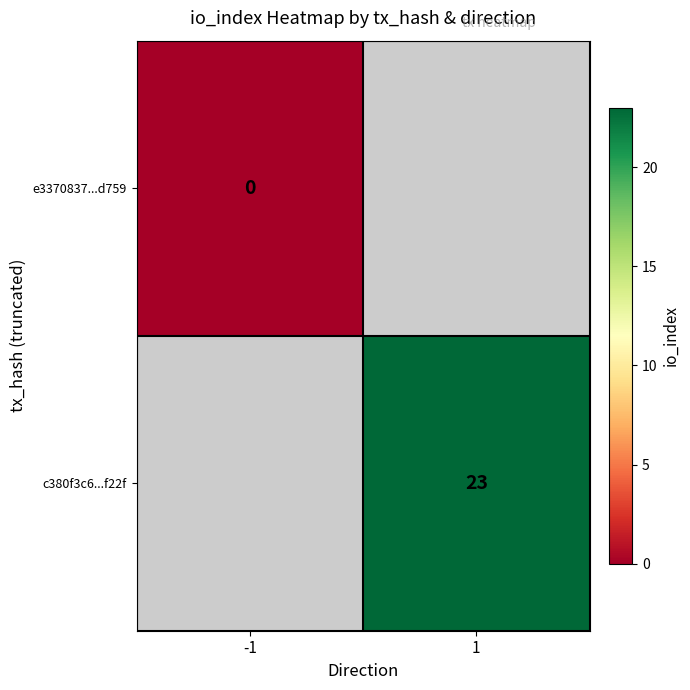

Is the value of c380f3c6...f22f at 1 greater than the value of e3370837...d759 at -1?

Yes